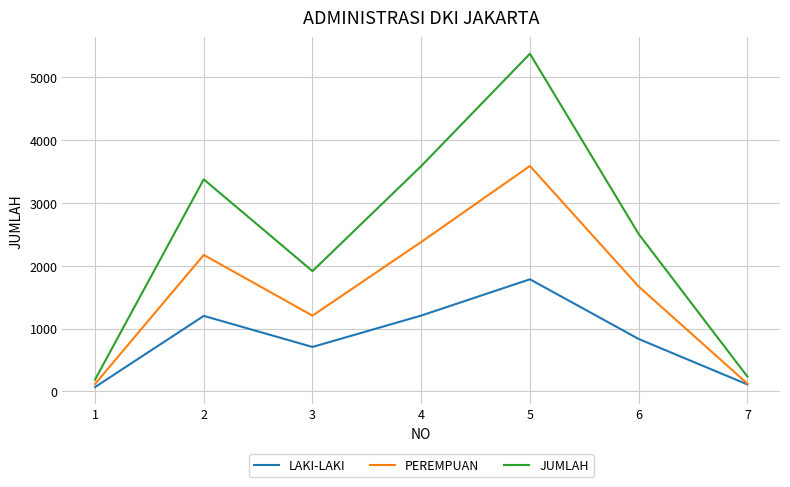

What is the sum of the LAKI-LAKI values at 1 and 2?

1272